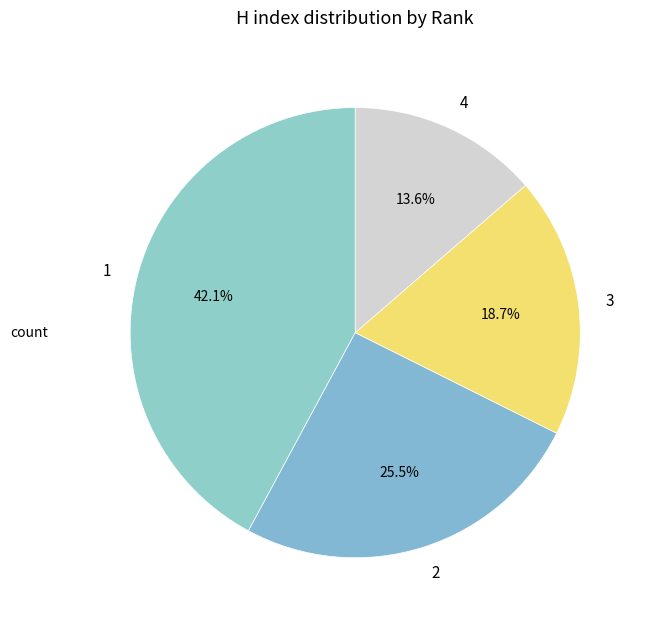

To the nearest percent, what is the combined percentage of 2 and 1?

68%